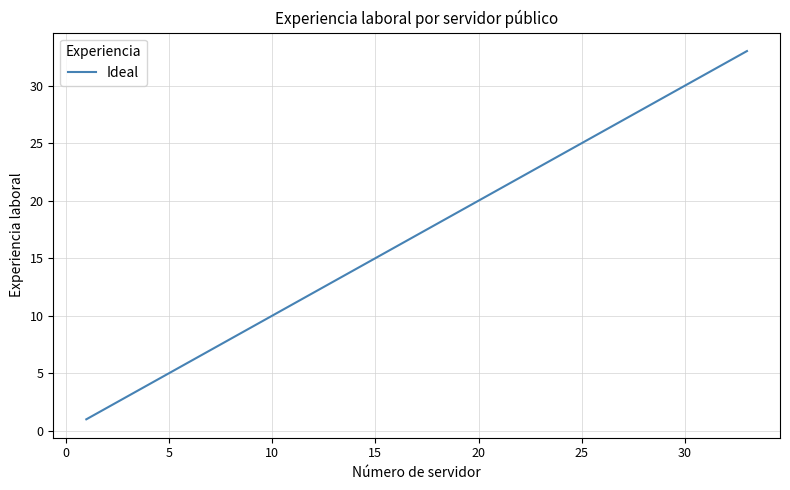

What is the average value?

17